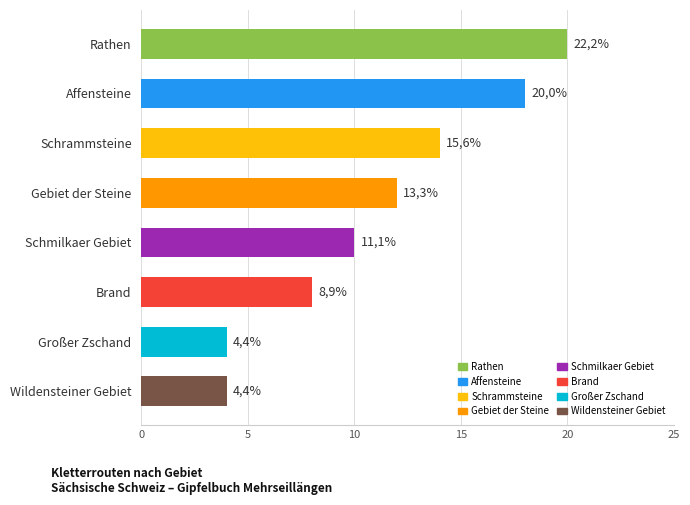

Are the bars horizontal?

Yes